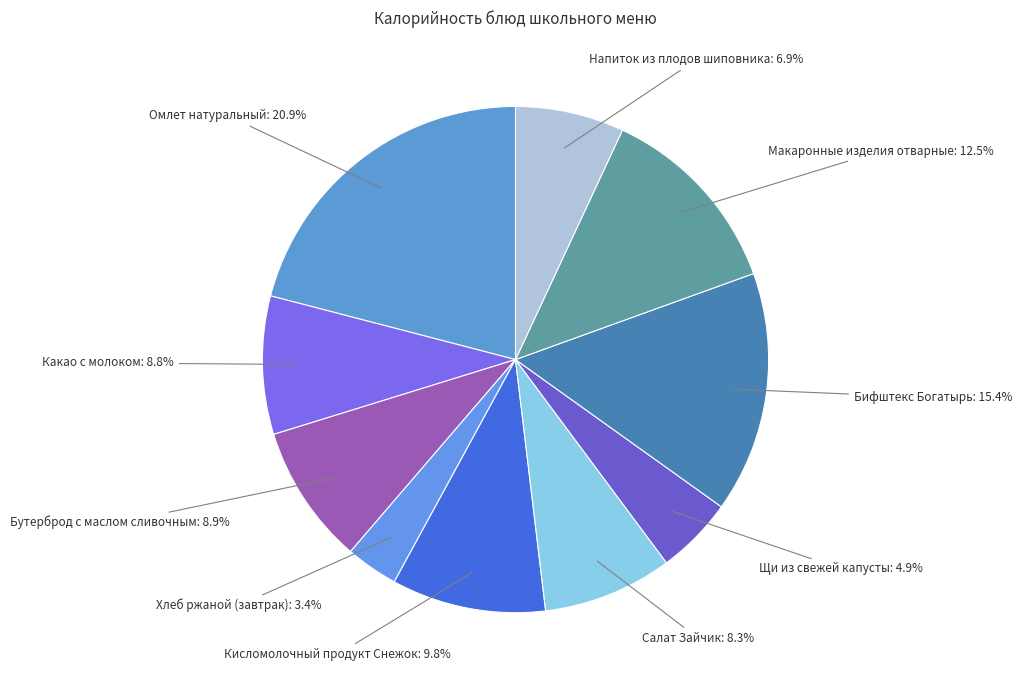

Which has a higher value, Бифштекс Богатырь or Хлеб ржаной (завтрак)?

Бифштекс Богатырь